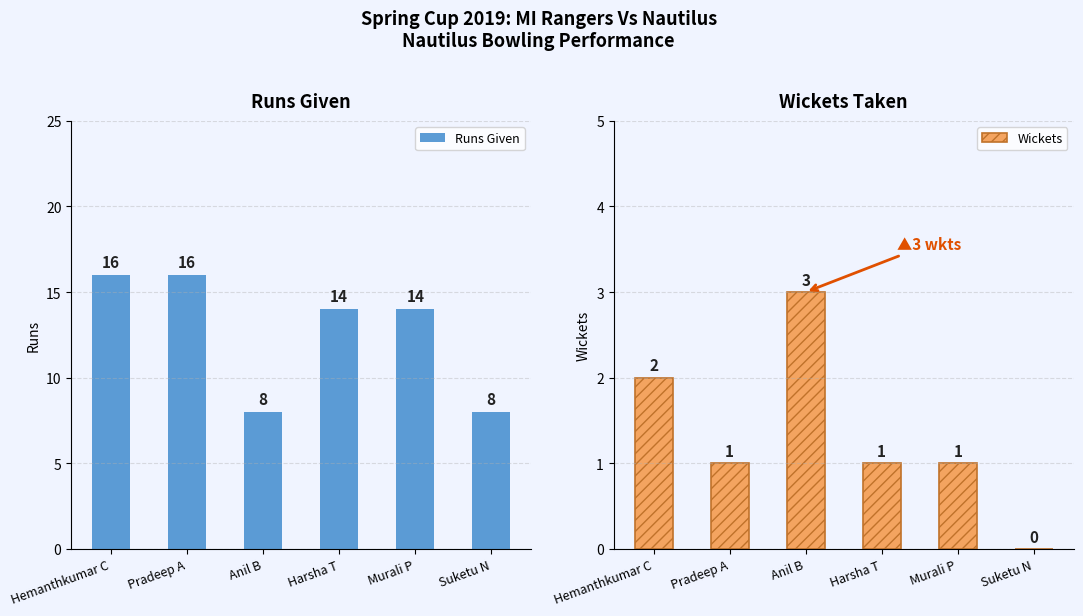

Rank the series at Anil B from highest to lowest value.

Runs Given, Wickets